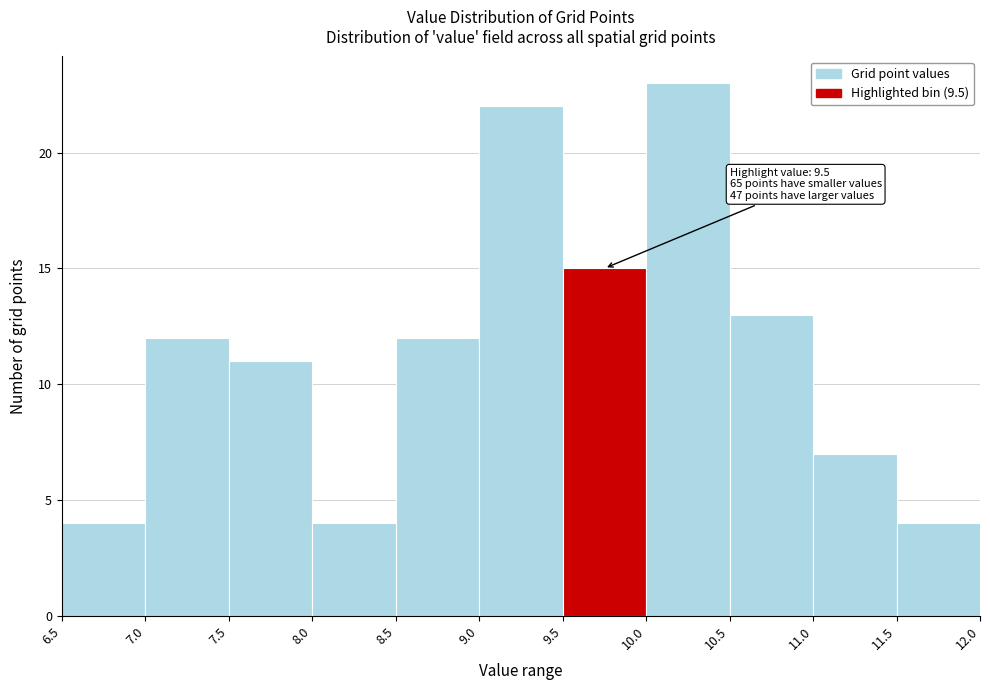

Which range on the x-axis has the tallest bar?

10.0 to 10.5